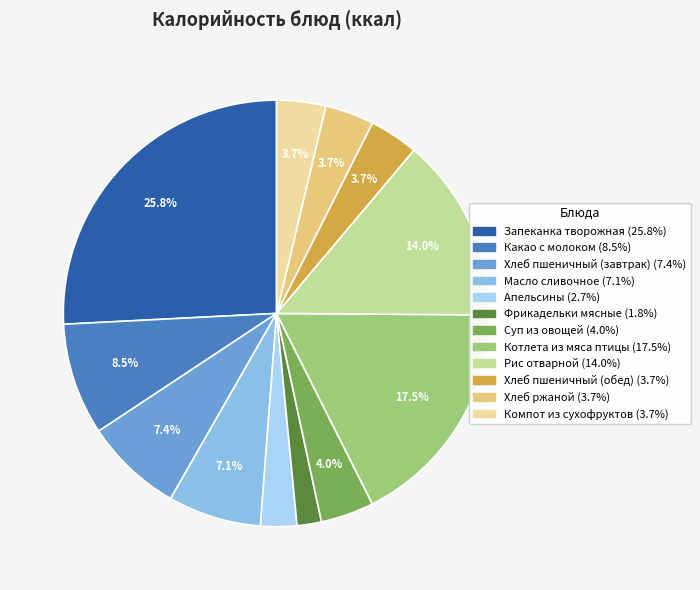

Between Апельсины and Запеканка творожная, which is larger?

Запеканка творожная